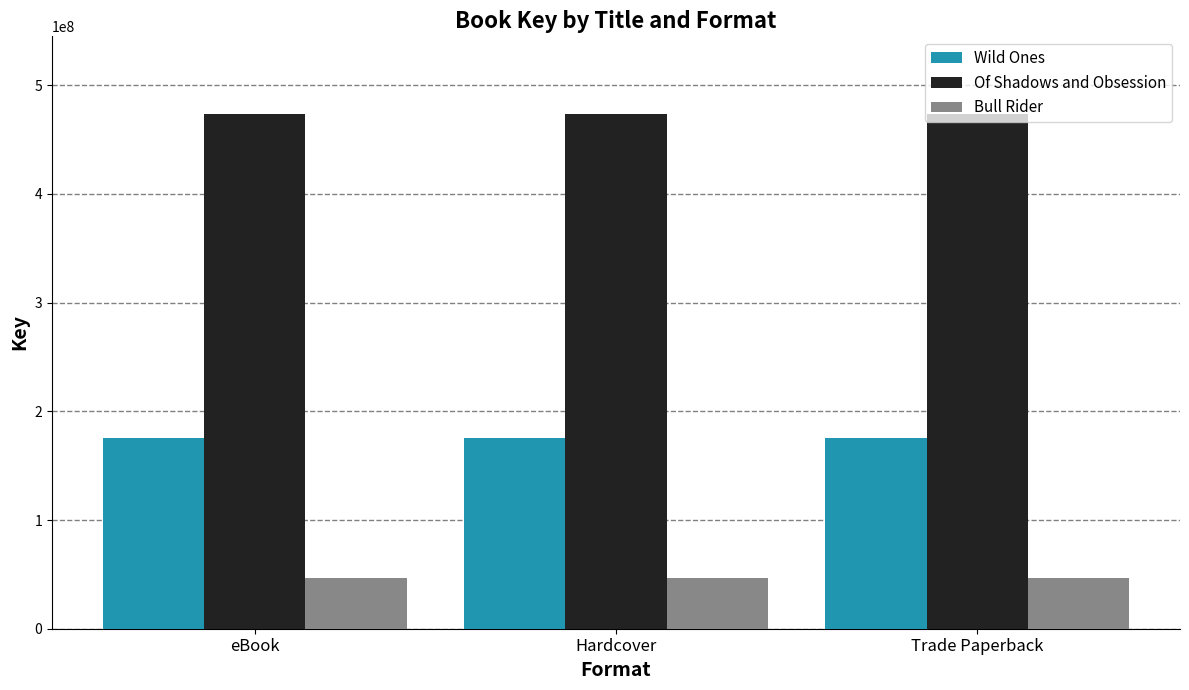

Reading right to left, extract all data points from this chart.

Wild Ones: 175065573	175065573	175065573
Of Shadows and Obsession: 473879885	473879885	473879885
Bull Rider: 46477589	46477589	46477589